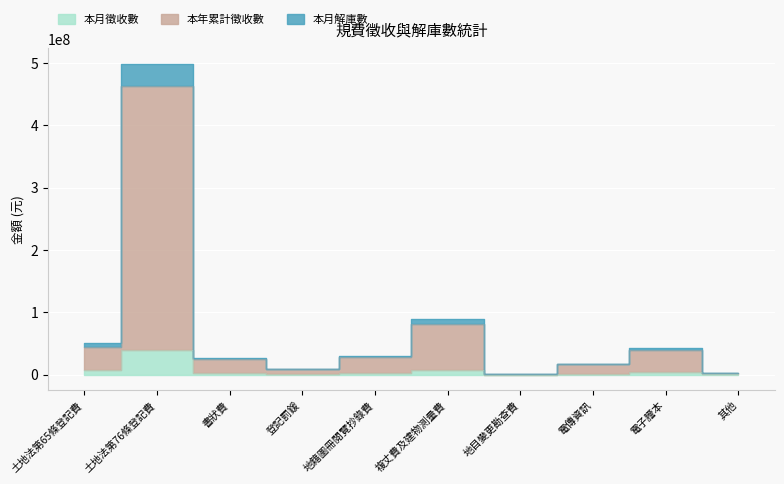

The 本年累計徵收數 series shows 1732079 at 其他. True or false?

True